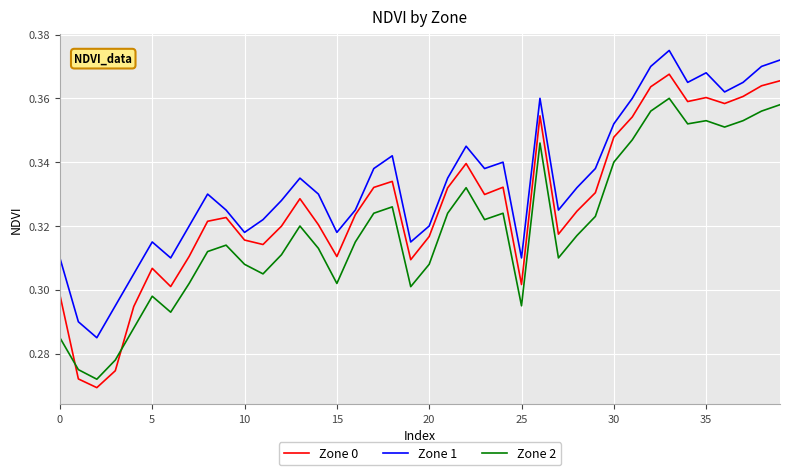

Which series has the largest total across all categories?

Zone 1